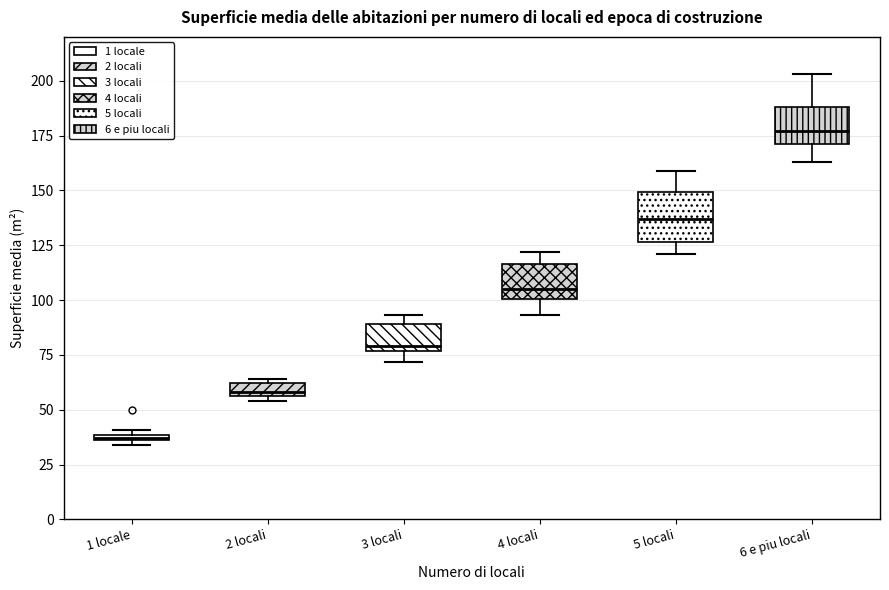

Which box has the lowest median line?

1 locale